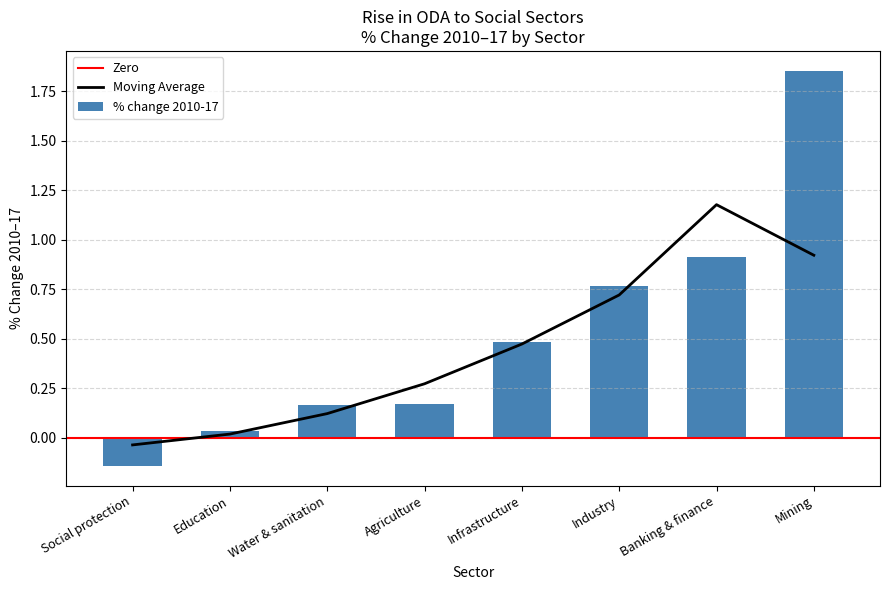

What value does the data have at Social protection?

-0.1